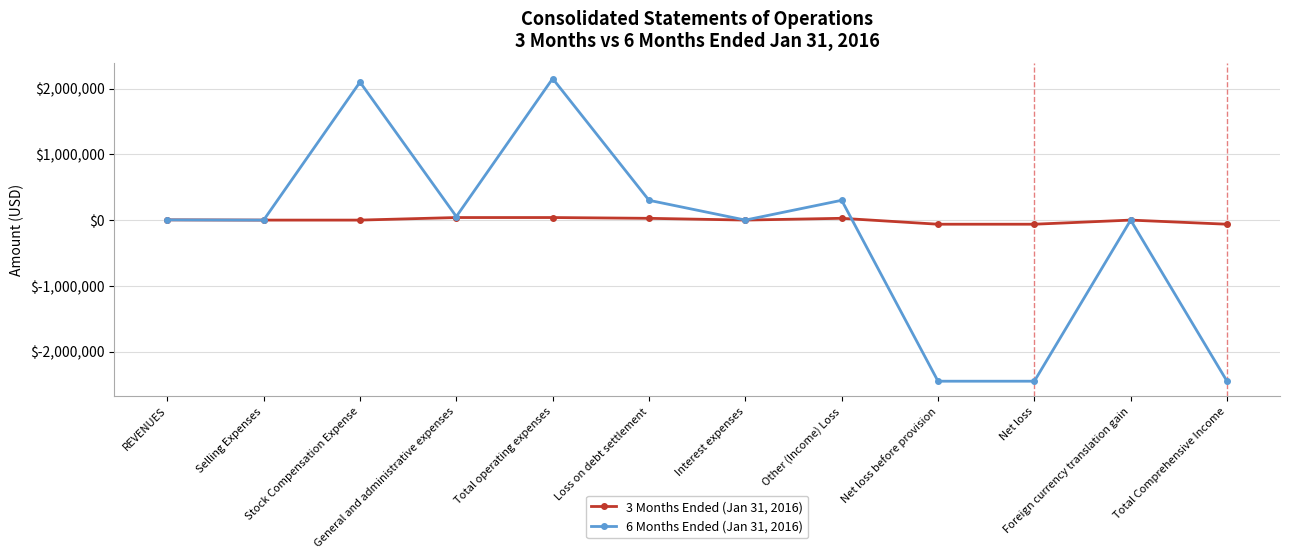

Rank the series by their maximum value, from lowest to highest.

3 Months Ended (Jan 31, 2016), 6 Months Ended (Jan 31, 2016)